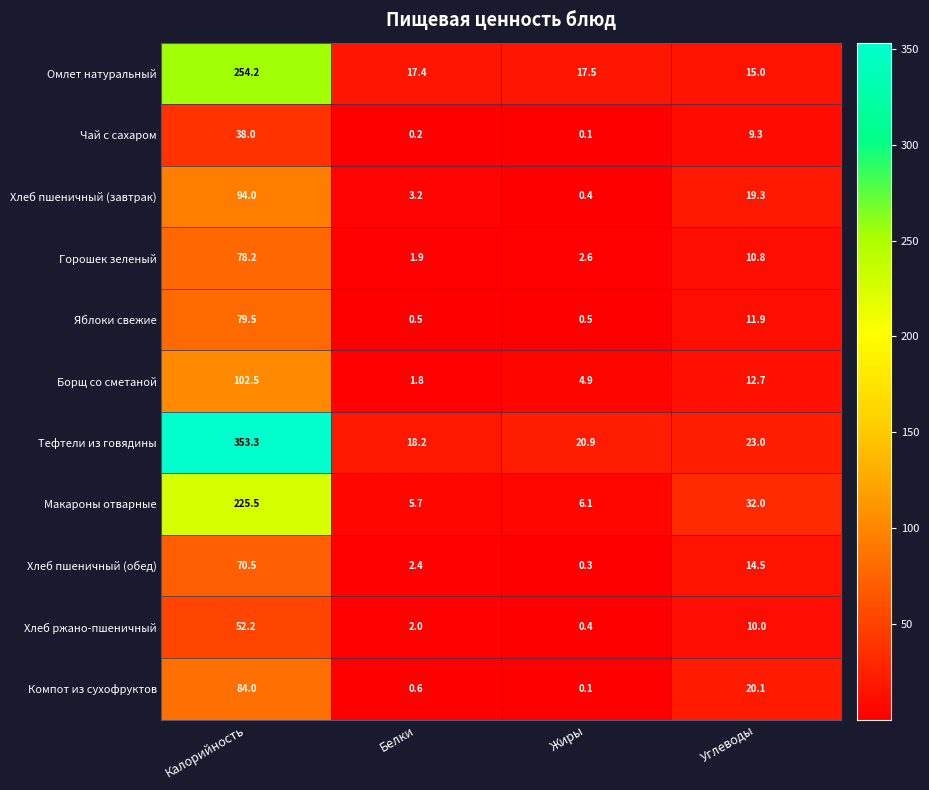

Which series has the largest range (max minus min)?

Тефтели из говядины